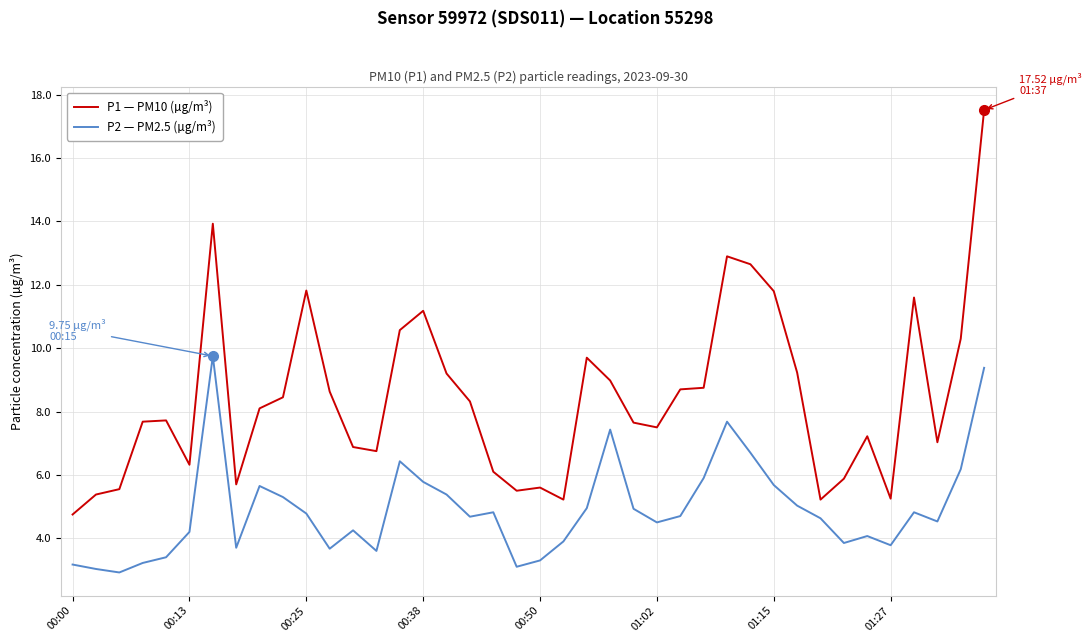

Which series has the largest total across all categories?

P1 — PM10 (µg/m³)